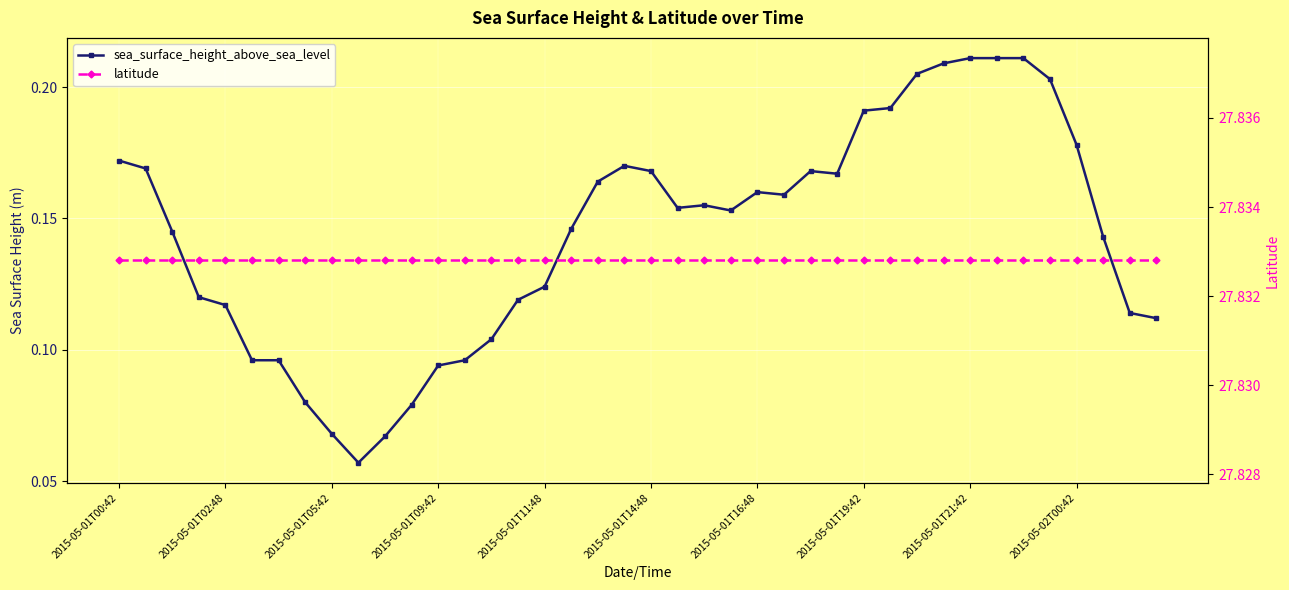

Where is latitude nearest to the value 27?

2015-05-01T00:42